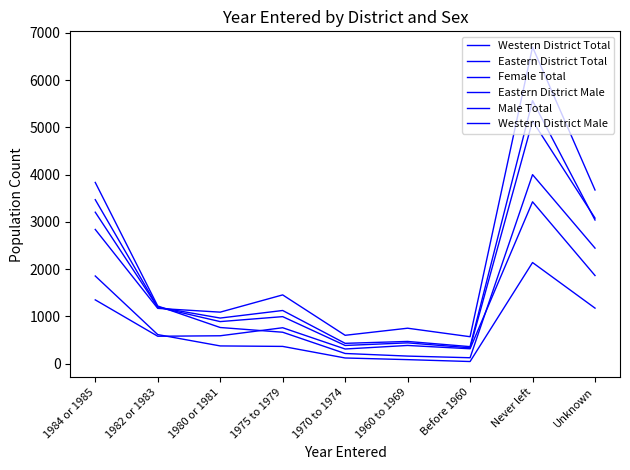

Which series has the largest total across all categories?

Eastern District Total